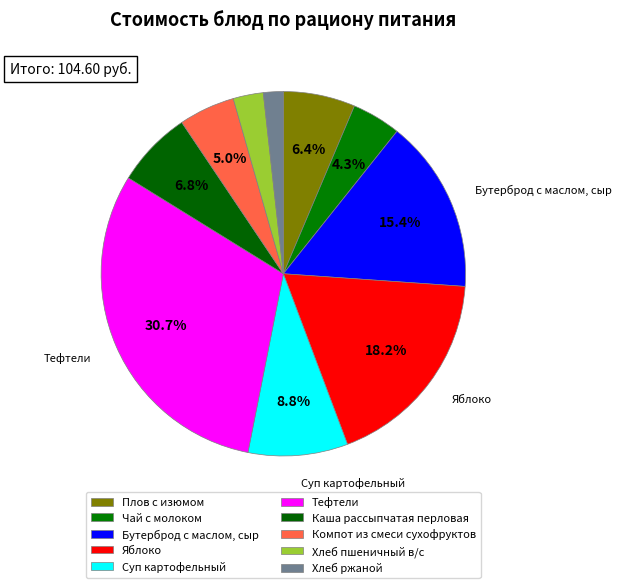

Is it true that Компот из смеси сухофруктов is 11% of the pie?

False